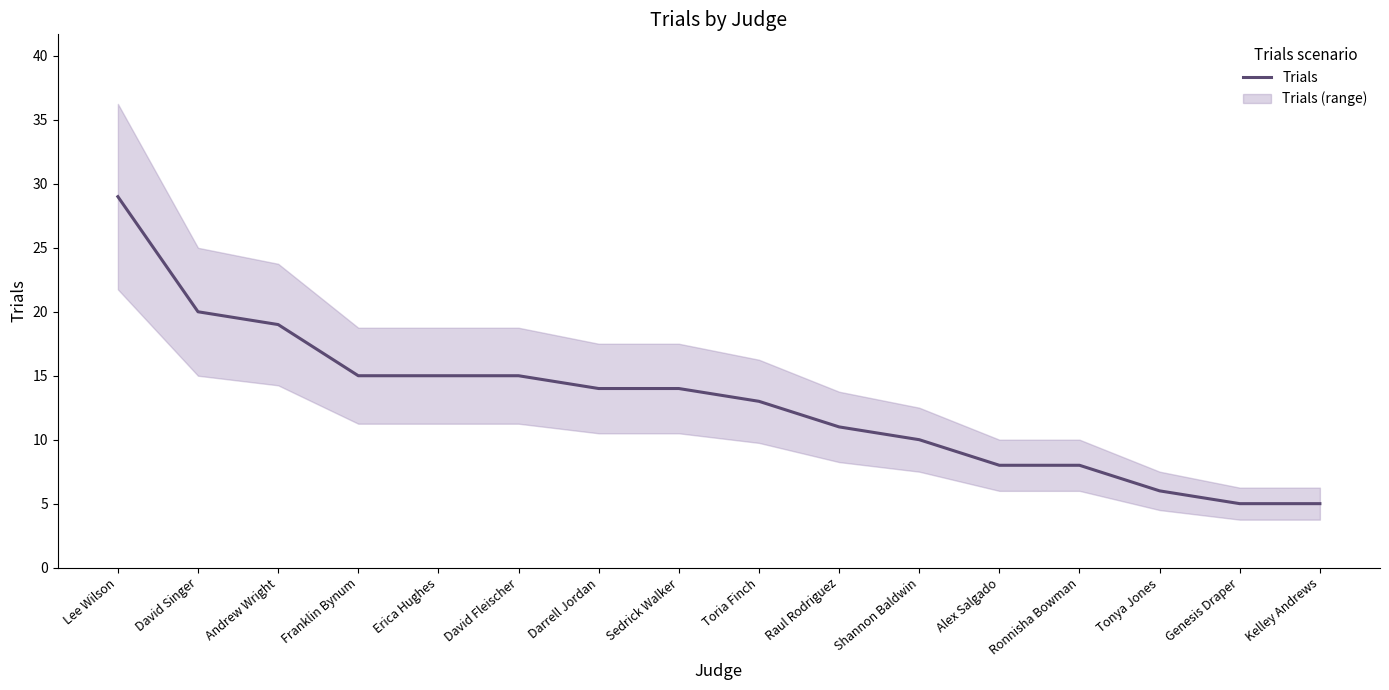

True or false: the data shows 29 at Lee Wilson.

True